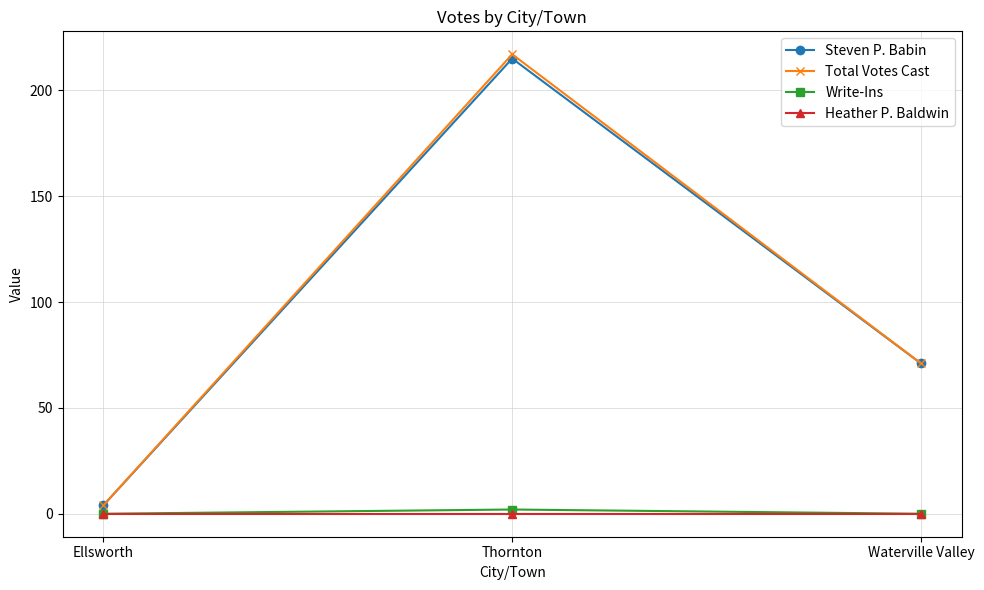

Which series has the largest range (max minus min)?

Total Votes Cast